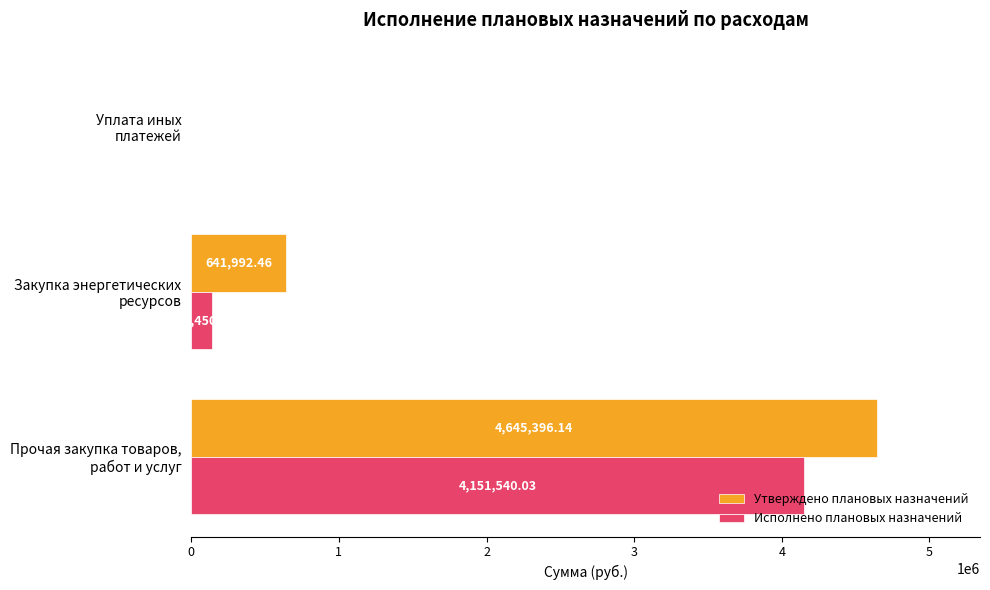

What is the sum of all Исполнено плановых назначений values?

4290010.3